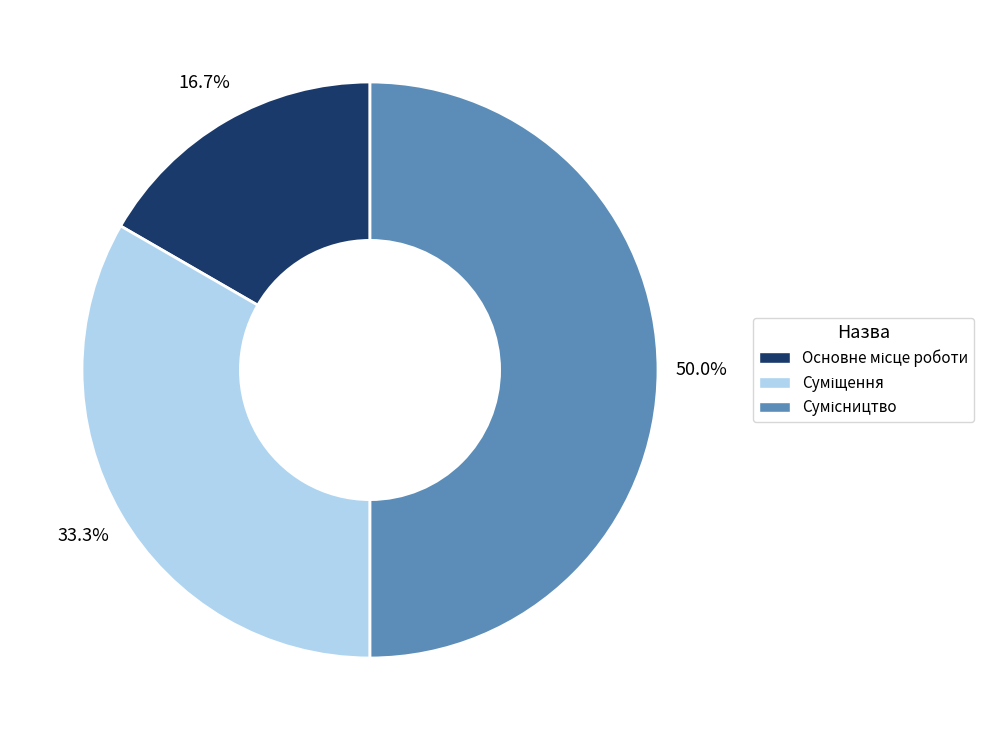

How many segments does this pie chart have?

3